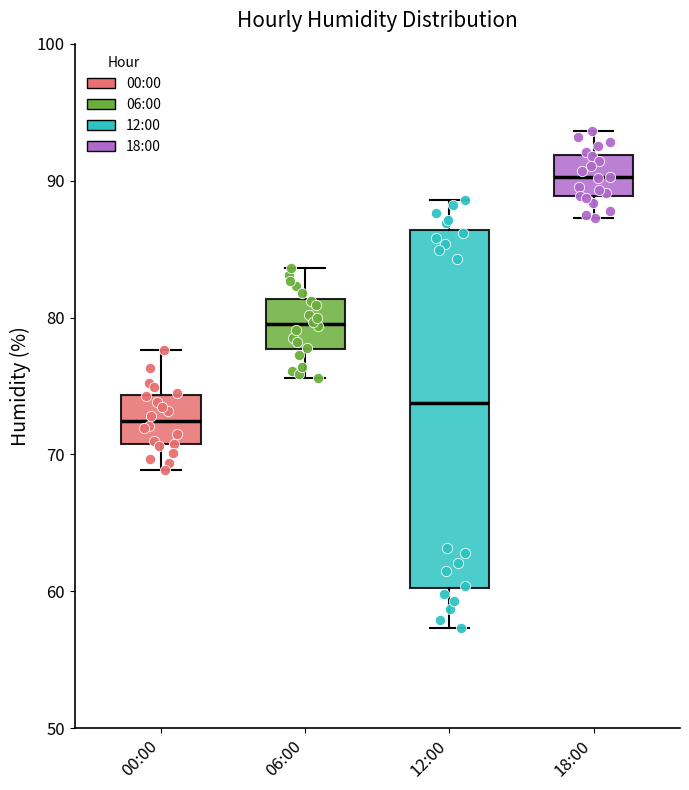

Reading left to right, transcribe this box plot: for each box, give where its median line is, the range the box spans, and where its two whiskers end, as read against the y-axis. The values are not printed on the chart, so give them approximately, as read against the axis.

00:00: median 72, box 71 to 74, whiskers 69 to 78
06:00: median 80, box 78 to 81, whiskers 76 to 84
12:00: median 74, box 60 to 86, whiskers 57 to 89
18:00: median 90, box 89 to 92, whiskers 87 to 94